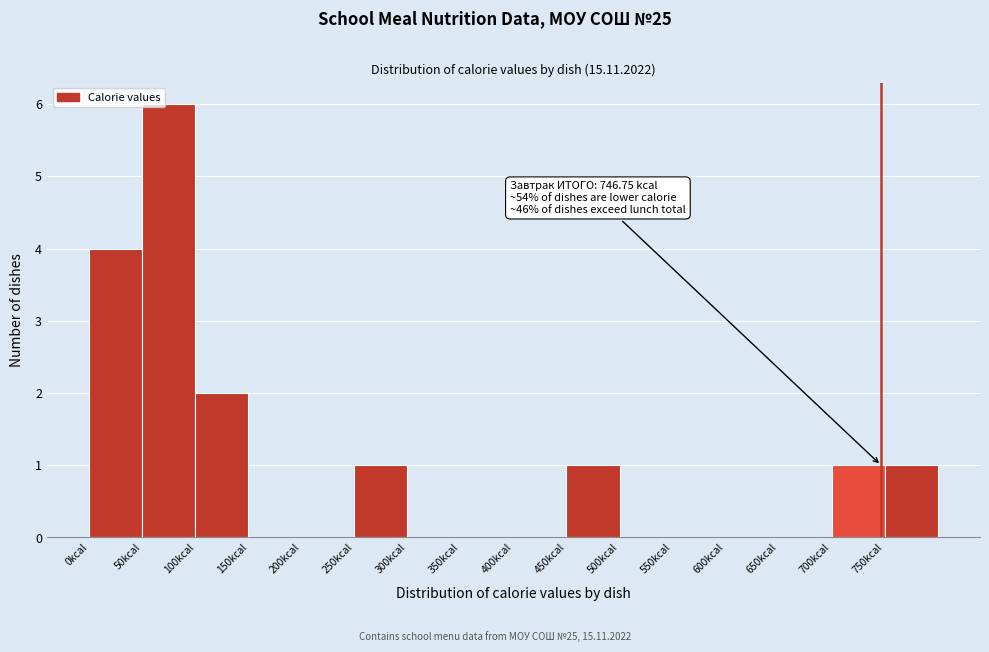

Over which range of the x-axis is the bar tallest?

50 to 100